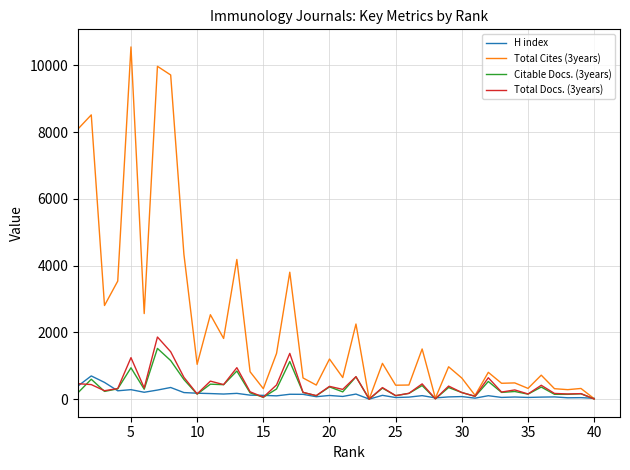

Which series has the largest total across all categories?

Total Cites (3years)